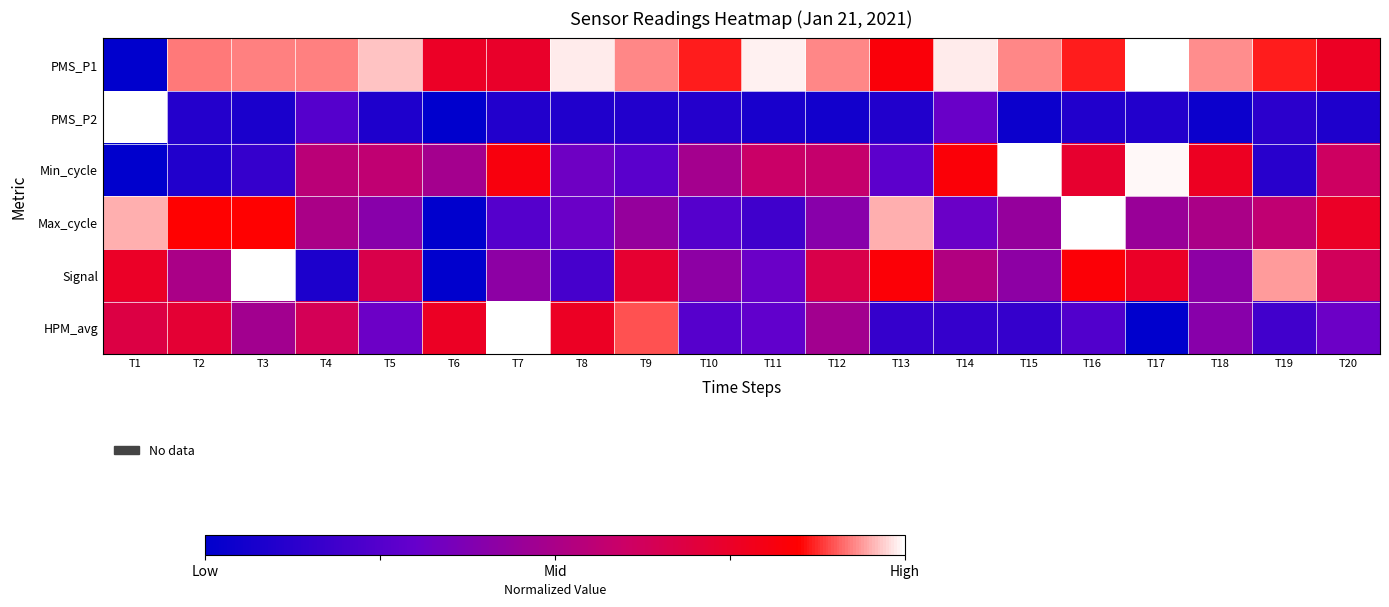

Reading left to right, transcribe all the data shown in this chart.

PMS_P1: T1=0.0	T2=0.9	T3=0.9	T4=0.9	T5=1.0	T6=0.8	T7=0.7	T8=1.0	T9=0.9	T10=0.9	T11=1.0	T12=0.9	T13=0.8	T14=1.0	T15=0.9	T16=0.9	T17=1.0	T18=0.9	T19=0.9	T20=0.8
PMS_P2: T1=1.0	T2=0.1	T3=0.1	T4=0.3	T5=0.1	T6=0.0	T7=0.1	T8=0.1	T9=0.1	T10=0.1	T11=0.1	T12=0.1	T13=0.1	T14=0.3	T15=0.0	T16=0.1	T17=0.1	T18=0.0	T19=0.1	T20=0.1
Min_cycle: T1=0.0	T2=0.1	T3=0.2	T4=0.6	T5=0.6	T6=0.5	T7=0.8	T8=0.3	T9=0.3	T10=0.5	T11=0.6	T12=0.6	T13=0.3	T14=0.8	T15=1.0	T16=0.7	T17=1.0	T18=0.8	T19=0.1	T20=0.6
Max_cycle: T1=0.9	T2=0.8	T3=0.8	T4=0.5	T5=0.4	T6=0.0	T7=0.2	T8=0.3	T9=0.4	T10=0.2	T11=0.2	T12=0.4	T13=0.9	T14=0.3	T15=0.4	T16=1.0	T17=0.5	T18=0.5	T19=0.6	T20=0.8
Signal: T1=0.8	T2=0.5	T3=1.0	T4=0.1	T5=0.7	T6=0.0	T7=0.4	T8=0.2	T9=0.7	T10=0.4	T11=0.3	T12=0.7	T13=0.8	T14=0.5	T15=0.4	T16=0.8	T17=0.8	T18=0.4	T19=0.9	T20=0.6
HPM_avg: T1=0.7	T2=0.7	T3=0.5	T4=0.6	T5=0.3	T6=0.8	T7=1.0	T8=0.8	T9=0.9	T10=0.3	T11=0.3	T12=0.5	T13=0.2	T14=0.2	T15=0.2	T16=0.2	T17=0.0	T18=0.4	T19=0.2	T20=0.3